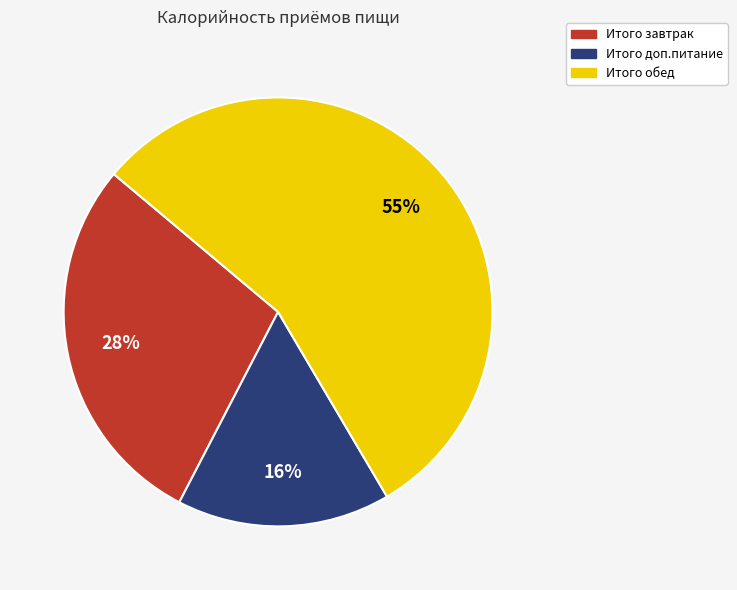

The Итого доп.питание slice represents 16% of the pie. True or false?

True